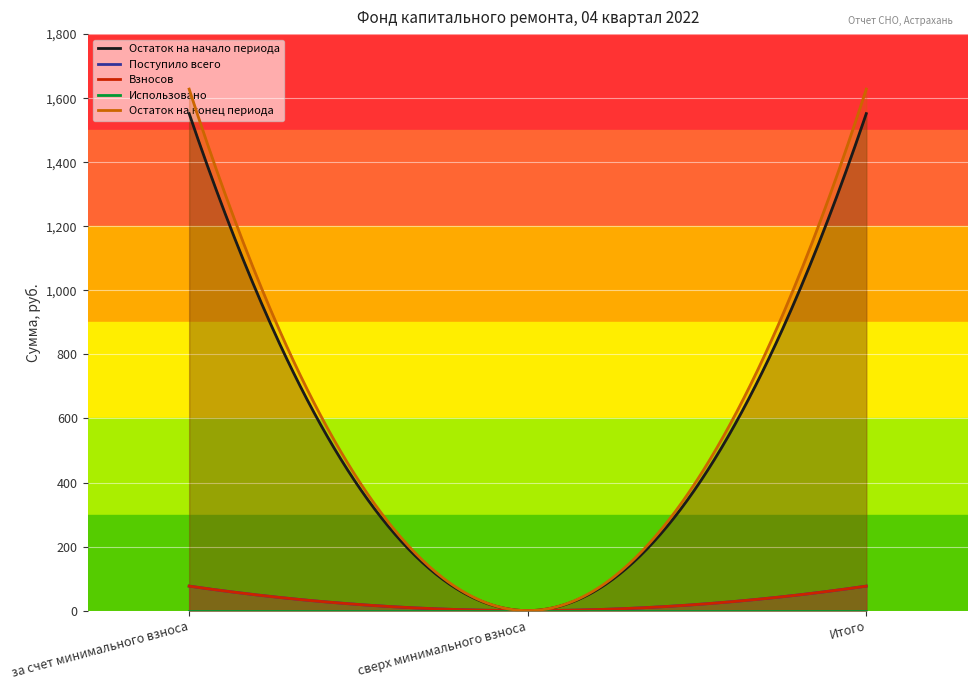

How many lines are shown in the chart?

5